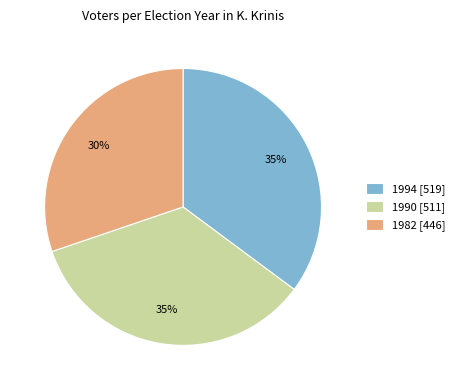

Do 1990 [511] and 1994 [519] together represent more than half of the pie?

Yes